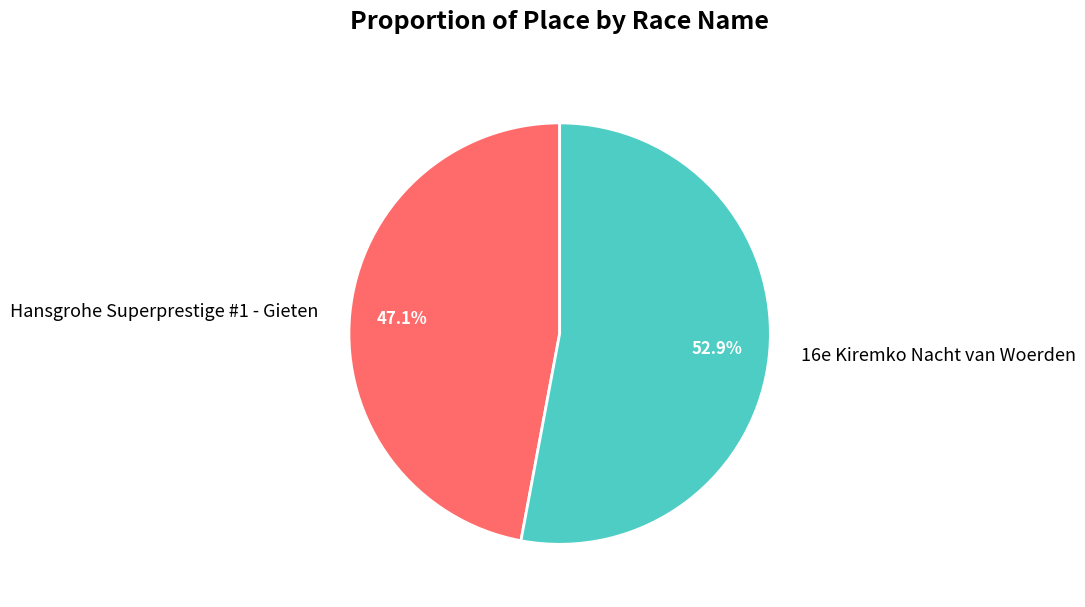

To the nearest percent, what is the difference between the Hansgrohe Superprestige #1 - Gieten and 16e Kiremko Nacht van Woerden slice percentages?

6%